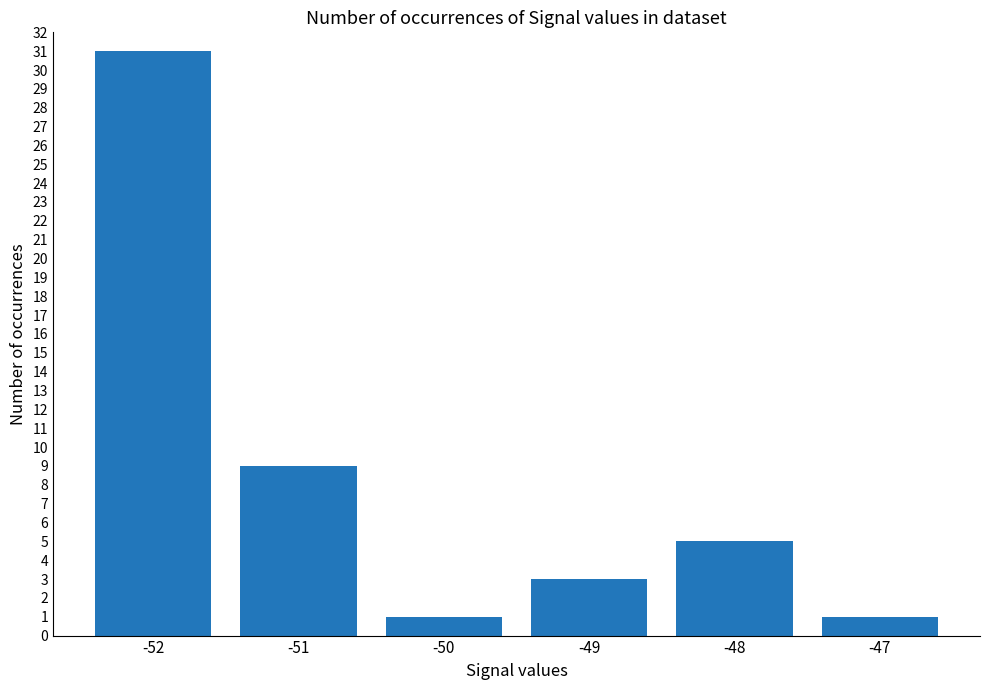

Reading left to right, extract all data points from this chart.

31	9	1	3	5	1